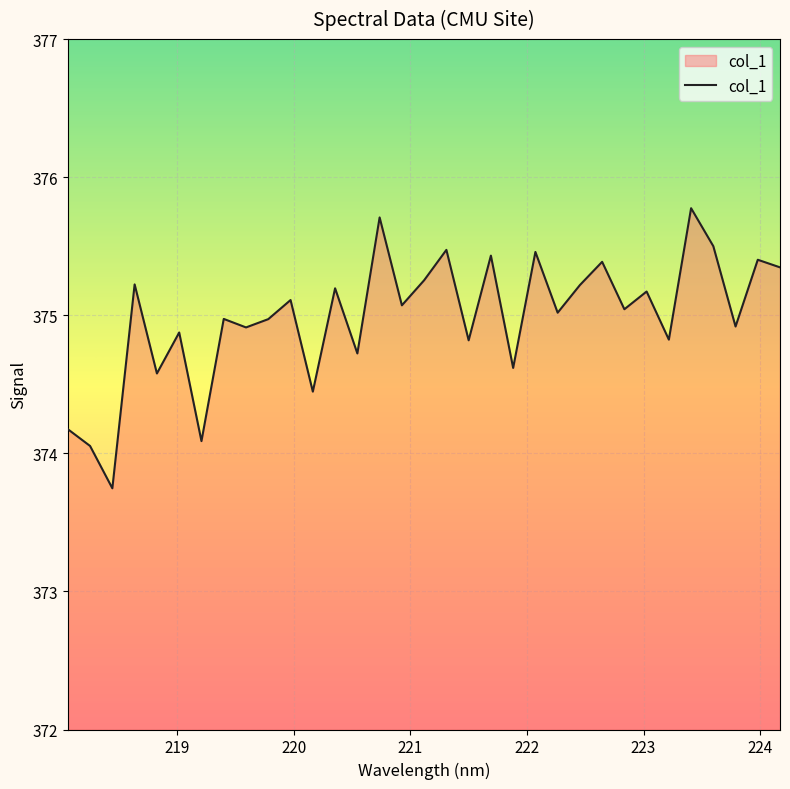

What is the minimum value shown in the chart?

373.7